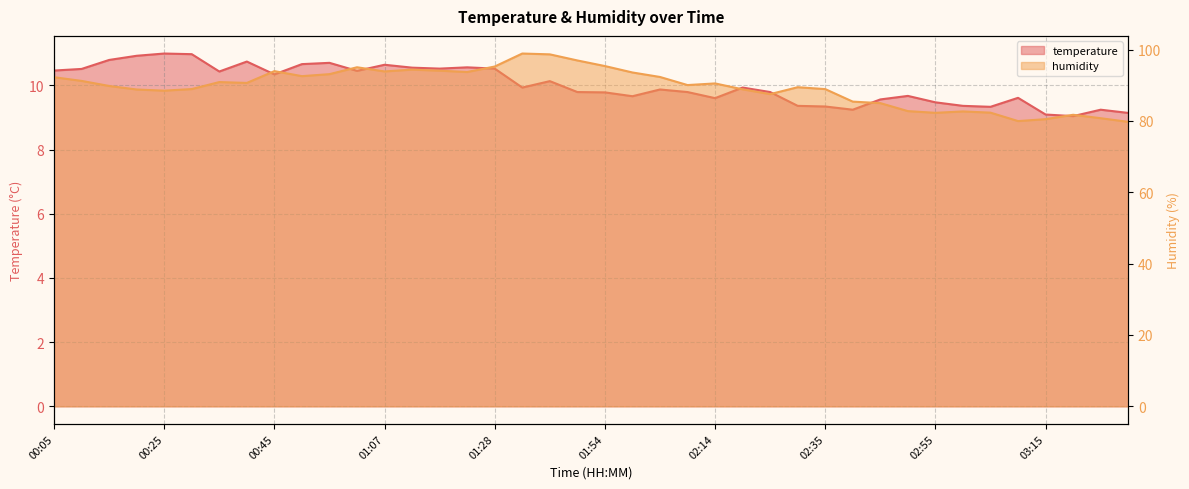

Reading left to right, extract all data points from this chart.

temperature: 10.5	10.5	10.8	10.9	11.0	11.0	10.4	10.7	10.3	10.7	10.7	10.4	10.6	10.6	10.5	10.6	10.5	9.9	10.1	9.8	9.8	9.7	9.9	9.8	9.6	9.9	9.8	9.4	9.3	9.2	9.6	9.7	9.5	9.4	9.3	9.6	9.1	9.0	9.2	9.1
humidity: 92.2	91.2	89.8	88.8	88.5	88.9	90.9	90.6	94.0	92.5	93.1	95.0	93.9	94.4	94.1	93.7	95.2	98.9	98.7	96.9	95.4	93.6	92.3	90.0	90.5	88.8	87.5	89.4	88.9	85.4	85.0	82.7	82.3	82.7	82.3	80.0	80.5	81.7	80.8	79.7